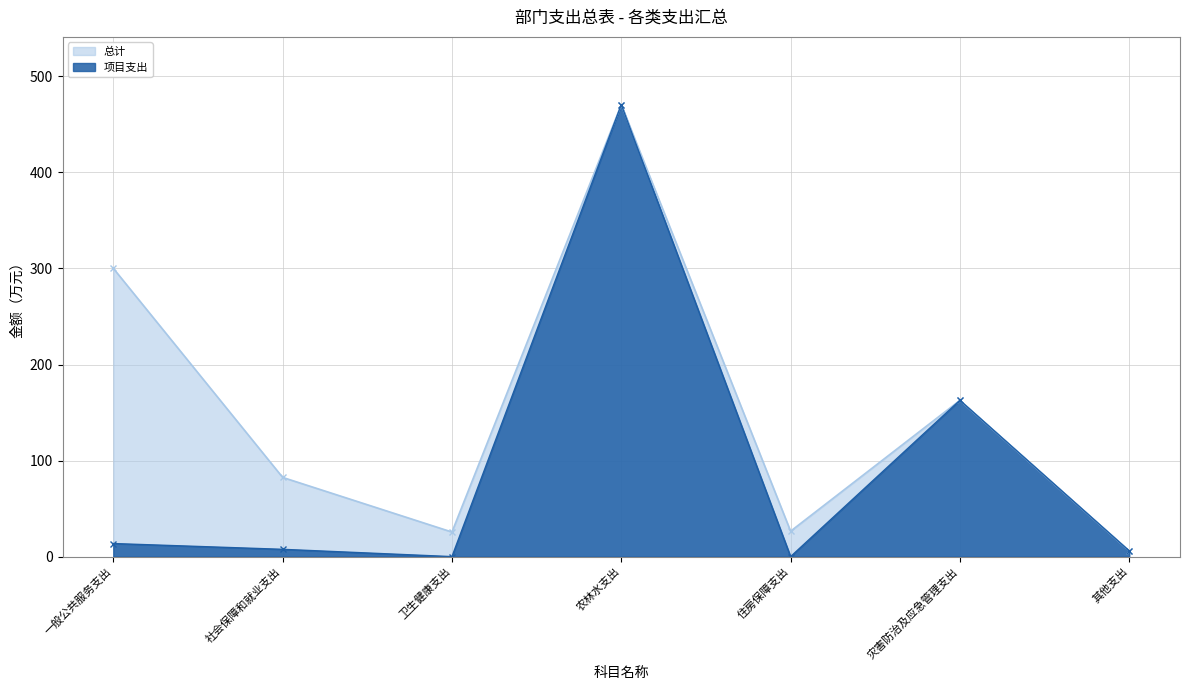

Which series has the largest total across all categories?

总计